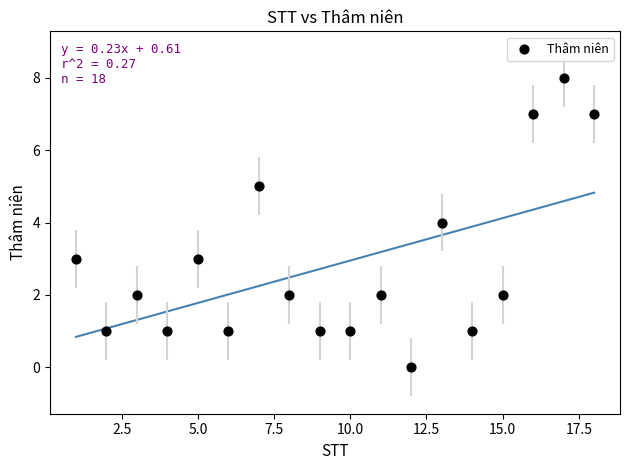

What is the range of Y values (max minus min)?

8